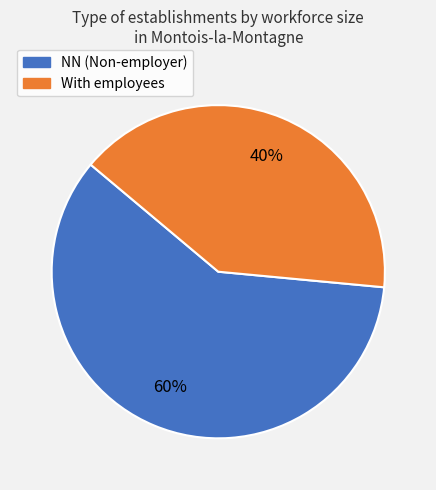

To the nearest percent, what is the average slice percentage?

50%